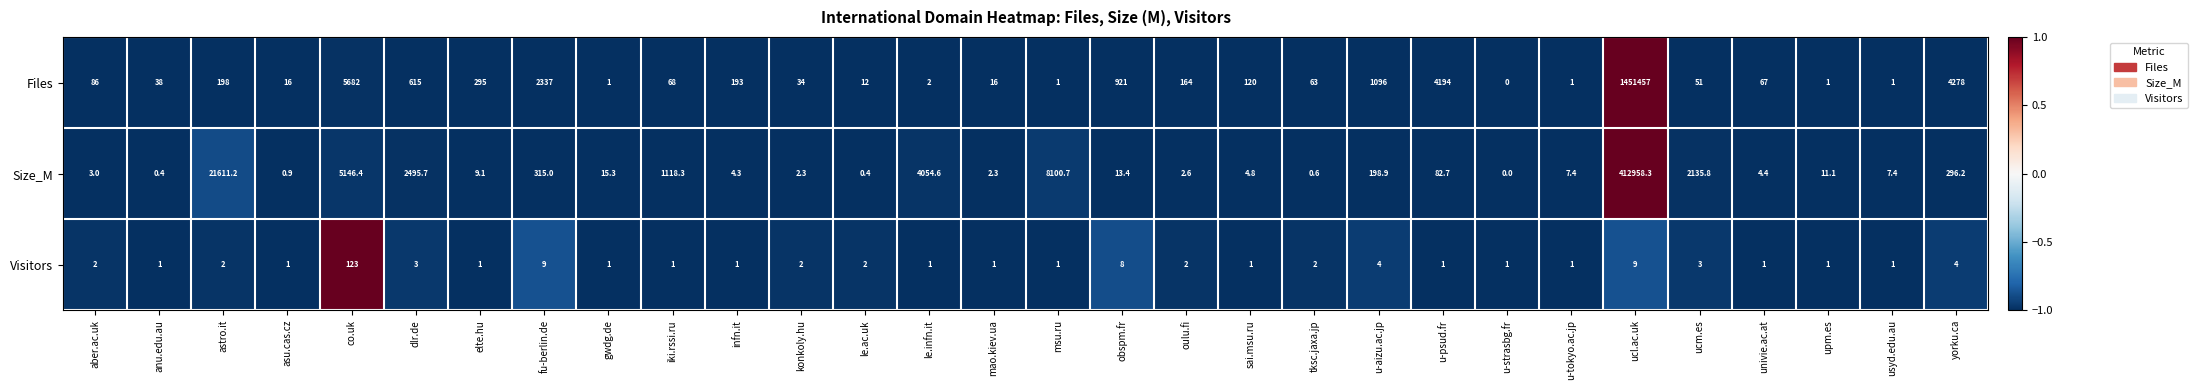

Read the Size_M value at usyd.edu.au.

7.4